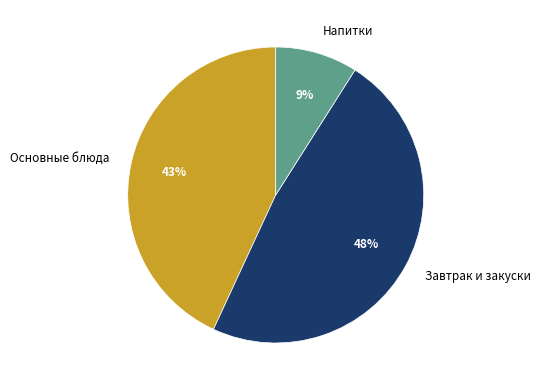

Which category has the smallest portion of the pie?

Напитки